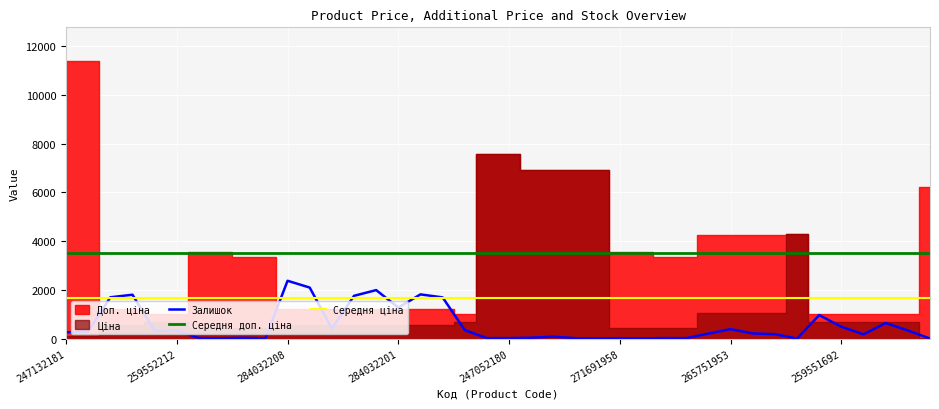

What is the sum of all Середня доп. ціна values?

141352.9